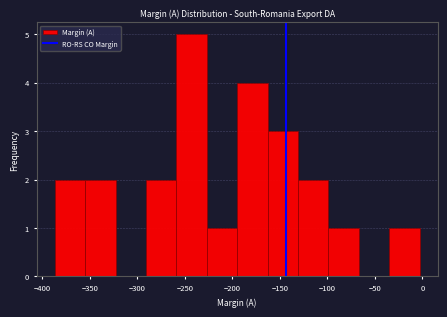

Reading left to right, transcribe this chart: for each bar, give the range it covers on the x-axis and its height. Neither the bar edges nor the heights are printed on the chart, so give them approximately, as read against the axes.

-387 to -355: 2
-355 to -323: 2
-323 to -291: 0
-291 to -259: 2
-259 to -227: 5
-227 to -195: 1
-195 to -163: 4
-163 to -131: 3
-131 to -99: 2
-99 to -67: 1
-67 to -35: 0
-35 to -3: 1